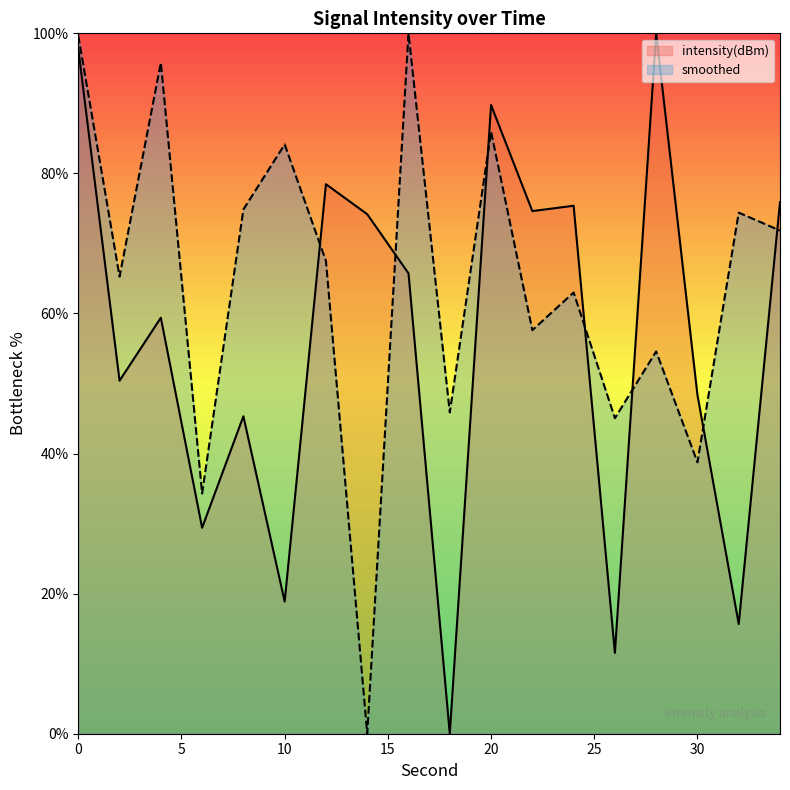

True or false: intensity(dBm) and smoothed intersect in this chart.

True